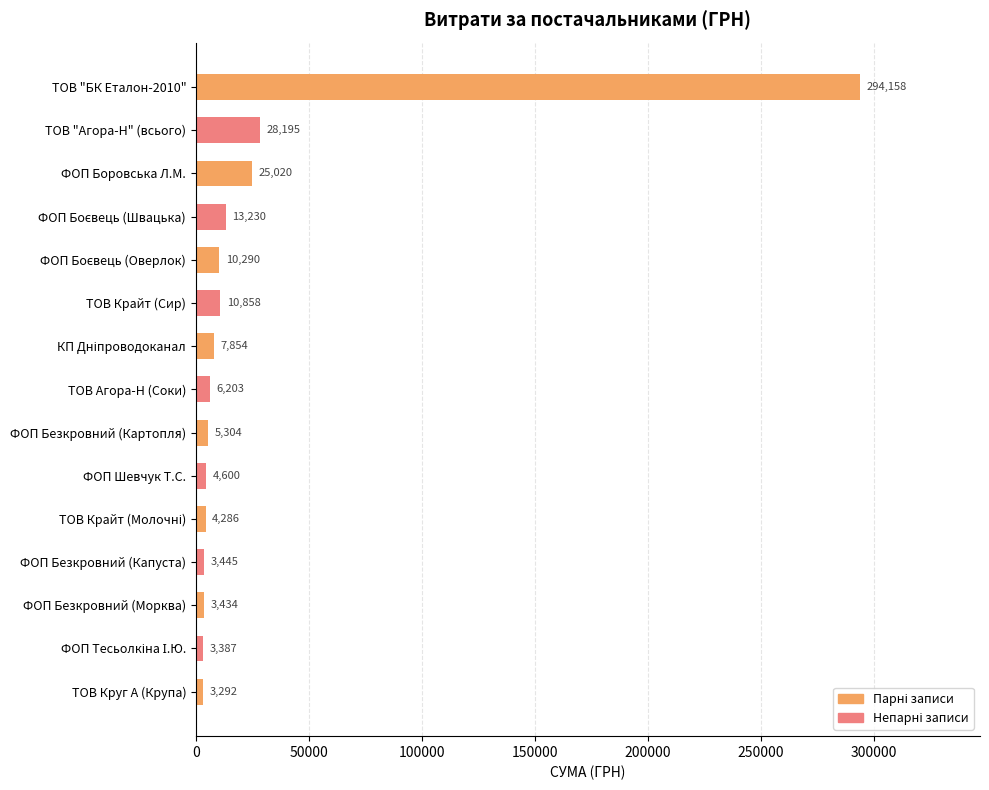

What is the value of the 15th bar from the top?

3292.3